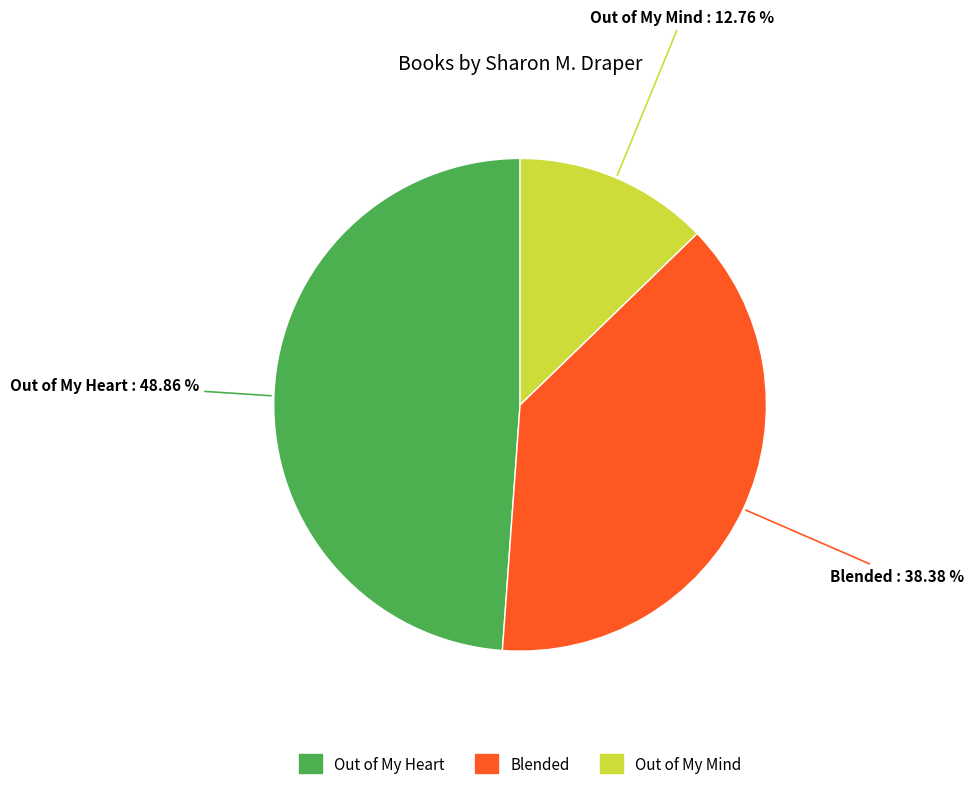

The Out of My Heart slice represents 49% of the pie. True or false?

True